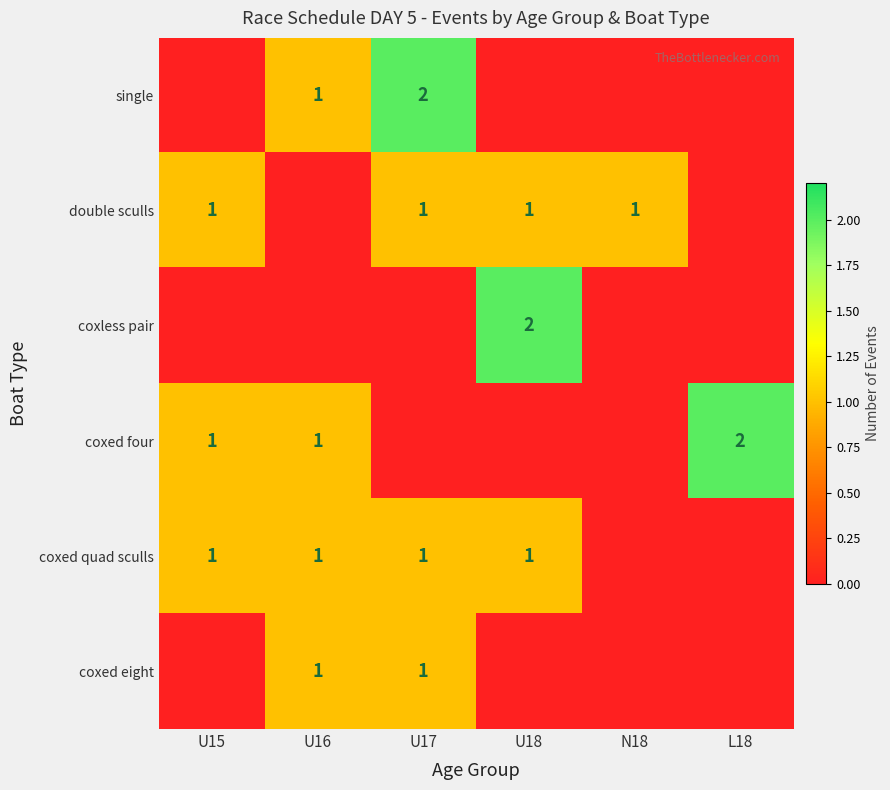

The value of single at U17 is 3. True or false?

False